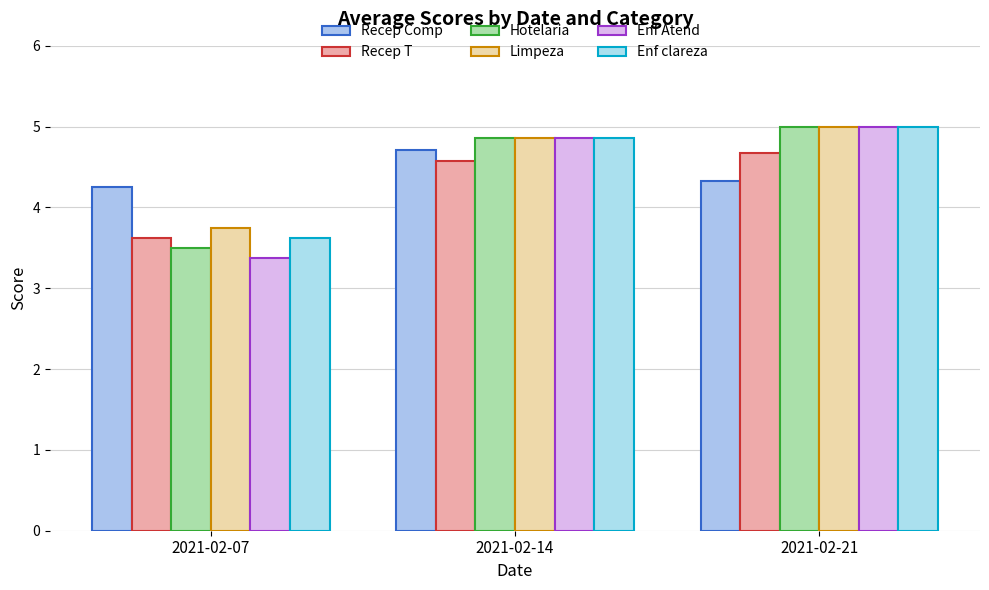

What is the sum of the Limpeza values at 2021-02-14 and 2021-02-07?

8.6